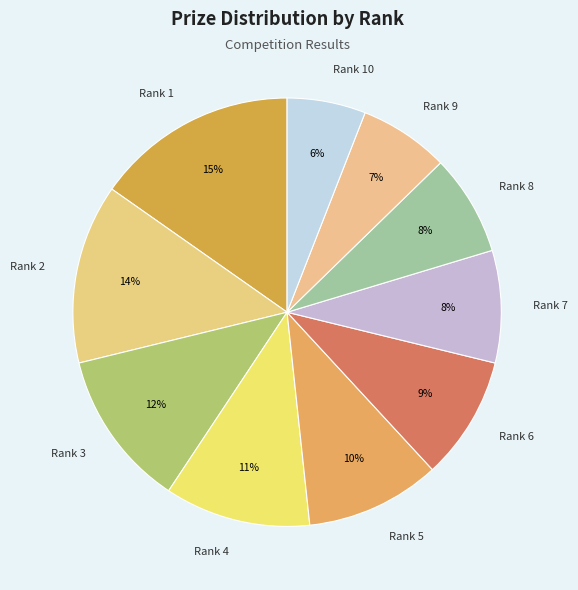

Is there a majority slice in this chart?

No